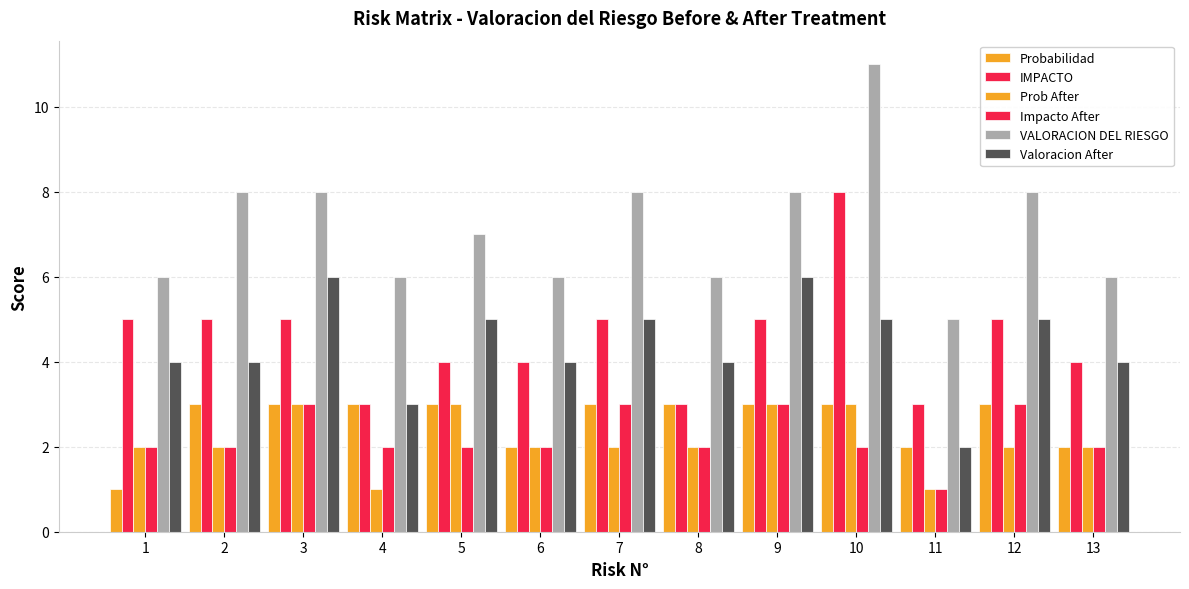

Does the chart contain stacked bars?

No